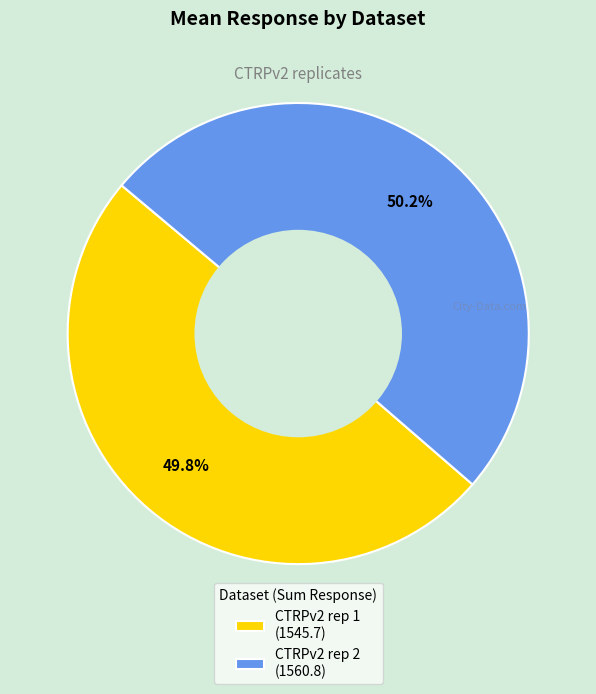

What percentage is NOT represented by CTRPv2 rep 1 (1545.7)?

50.2%